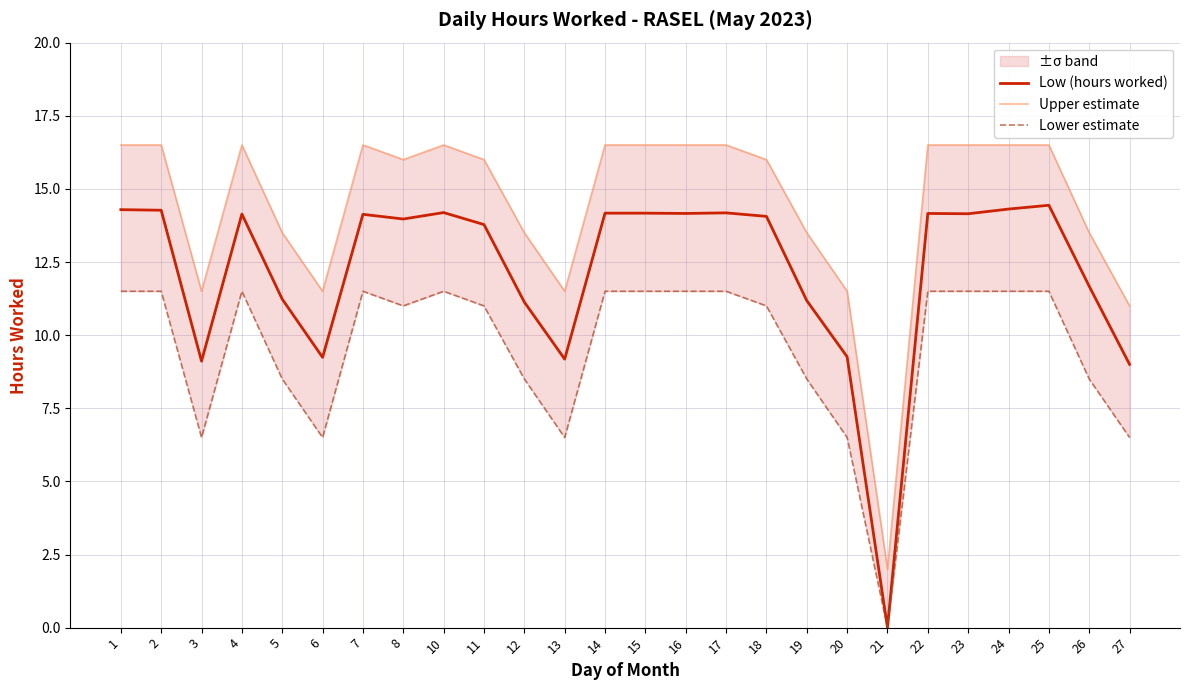

Rank the series at 5 from highest to lowest value.

Upper estimate, Low (hours worked), Lower estimate